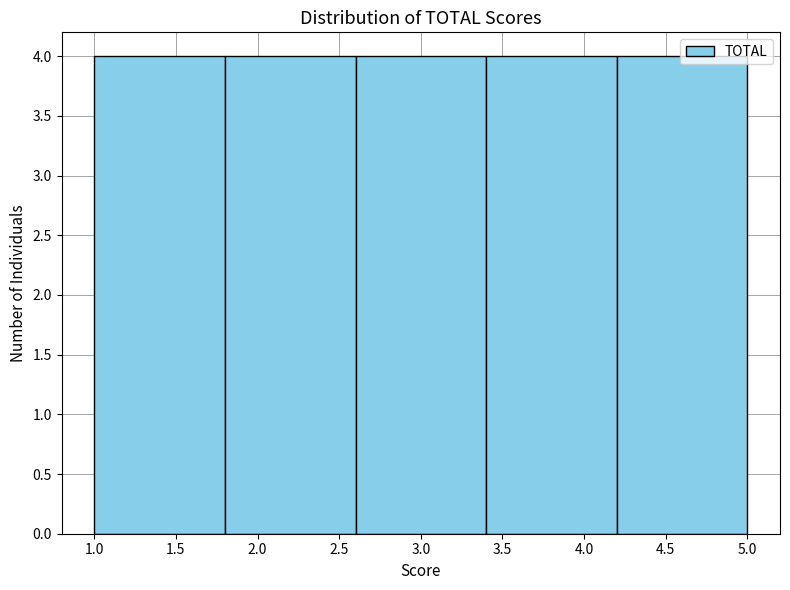

Reading left to right, transcribe this chart: for each bar, give the range it covers on the x-axis and its height. The values are not printed on the chart, so give them approximately, as read against the axis.

1.0 to 1.8: 4
1.8 to 2.6: 4
2.6 to 3.4: 4
3.4 to 4.2: 4
4.2 to 5.0: 4